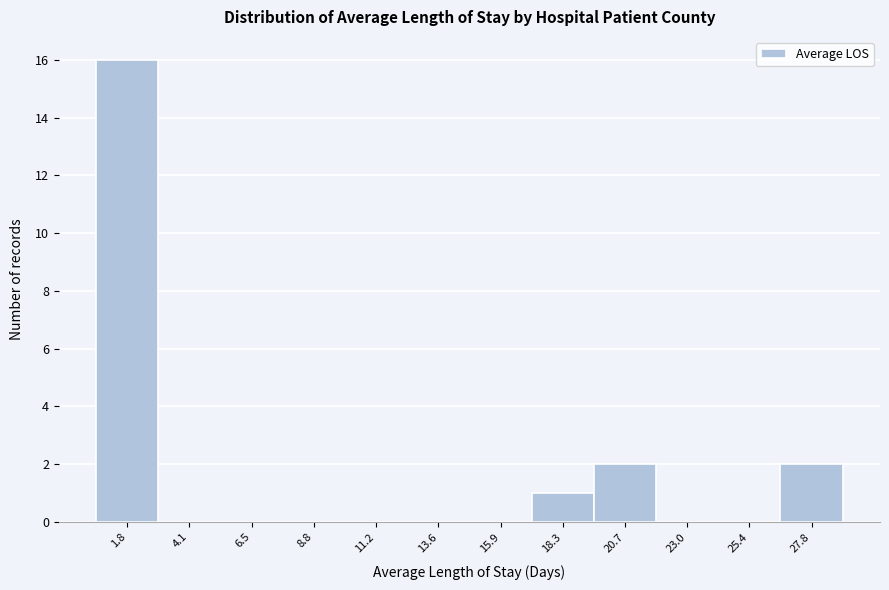

Reading left to right, extract all data points from this chart.

1.8=16	4.1=0	6.5=0	8.8=0	11.2=0	13.6=0	15.9=0	18.3=1	20.7=2	23.0=0	25.4=0	27.8=2